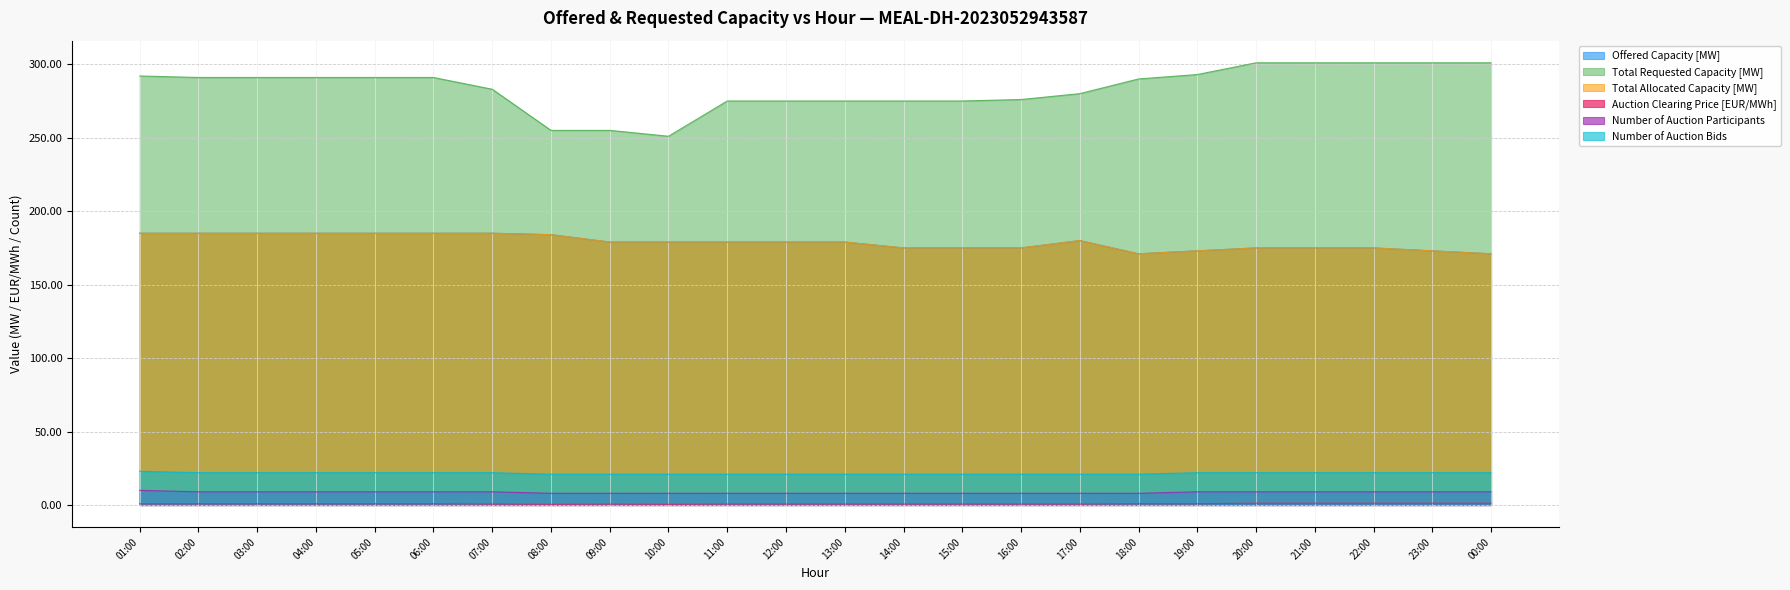

What position from the right is 19:00?

6